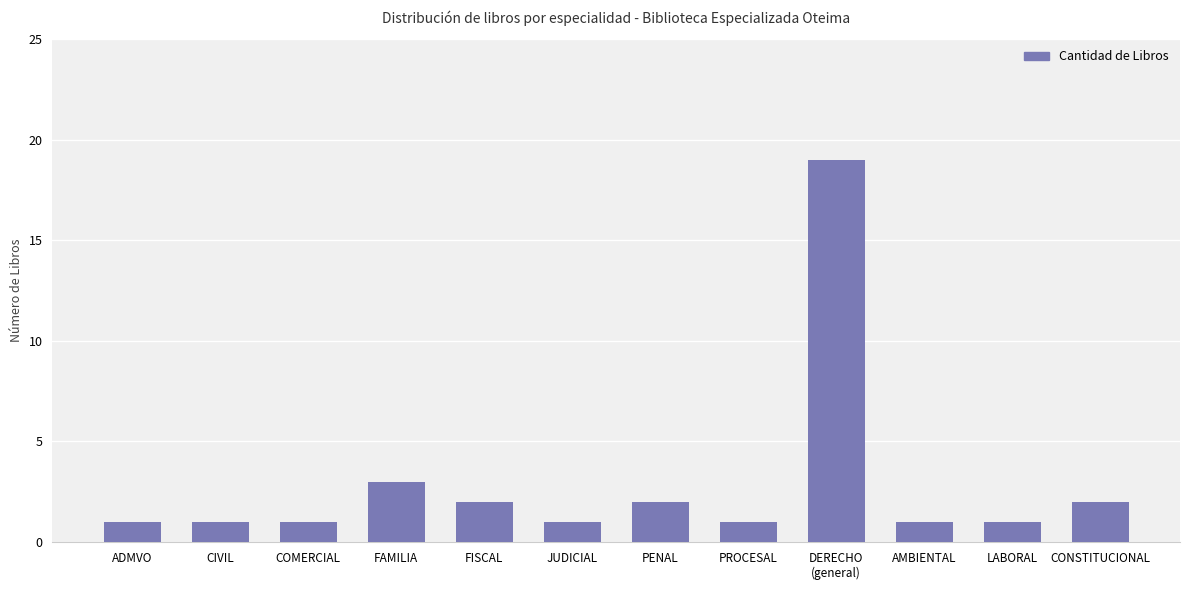

Approximately how many times larger is the value at PENAL compared to LABORAL?

2.0